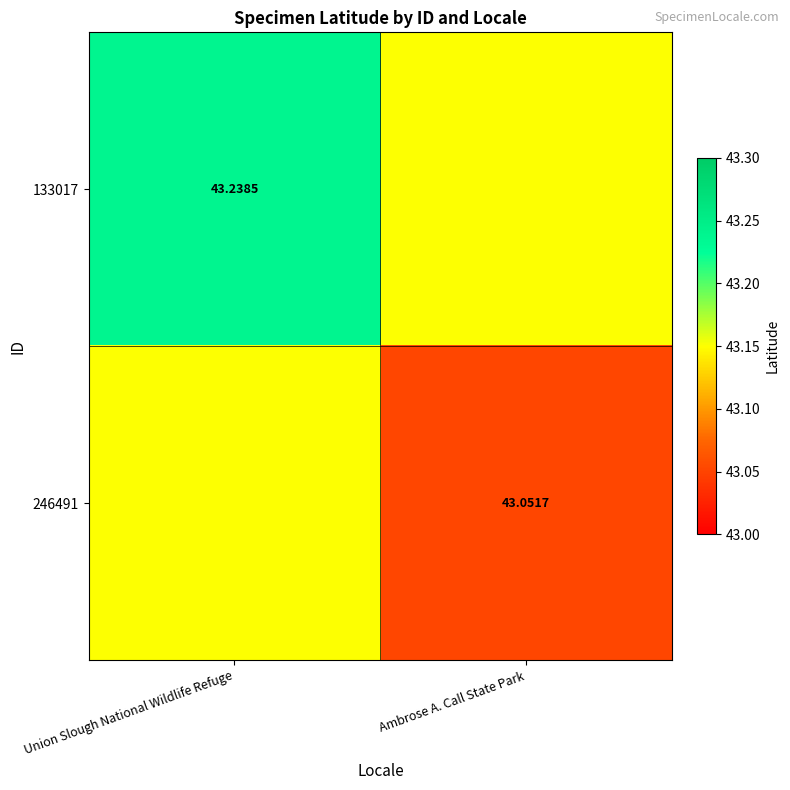

Rank the series by their average value, from highest to lowest.

133017, 246491